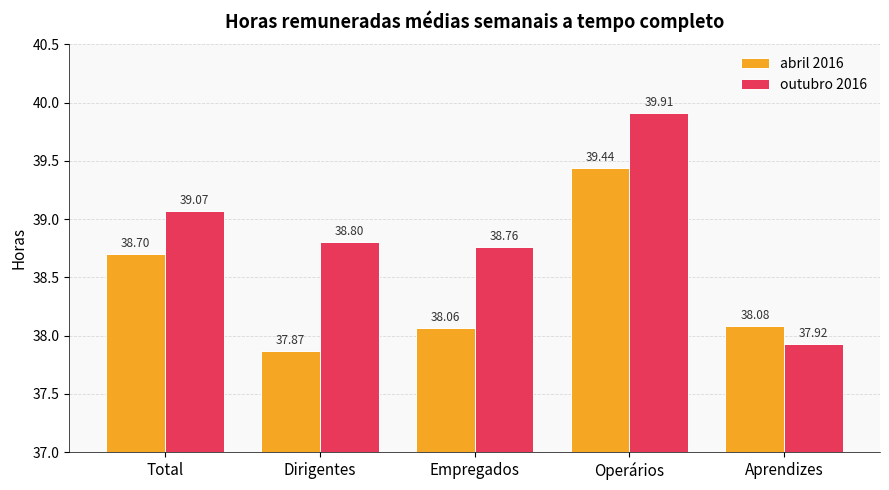

Reading right to left, extract all data points from this chart.

abril 2016: Aprendizes=38.1	Operários=39.4	Empregados=38.1	Dirigentes=37.9	Total=38.7
outubro 2016: Aprendizes=37.9	Operários=39.9	Empregados=38.8	Dirigentes=38.8	Total=39.1